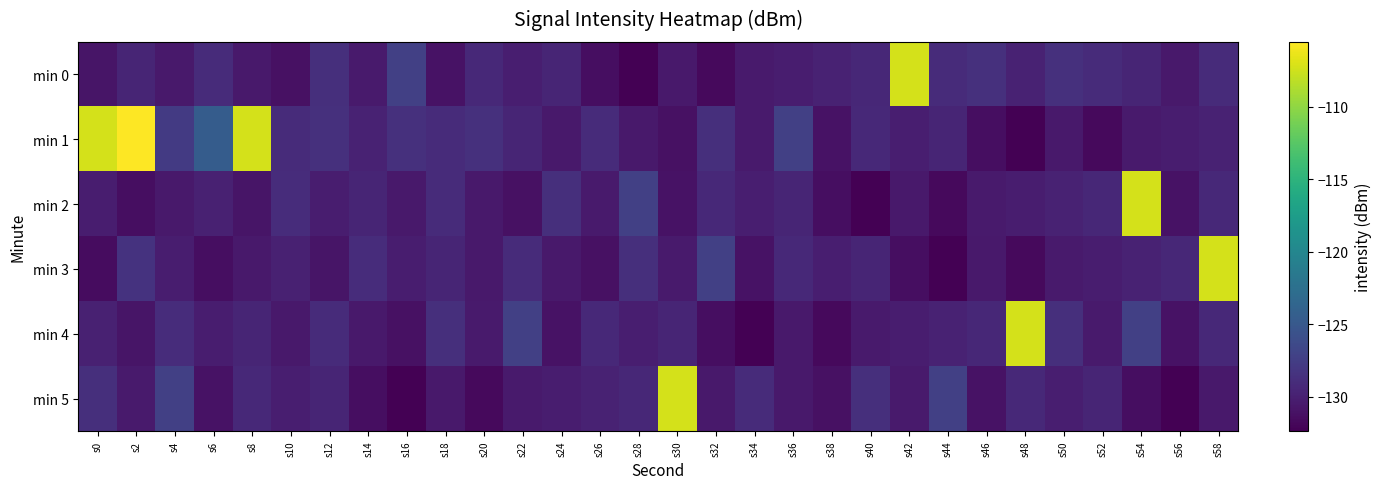

Which series has the largest range (max minus min)?

min 1